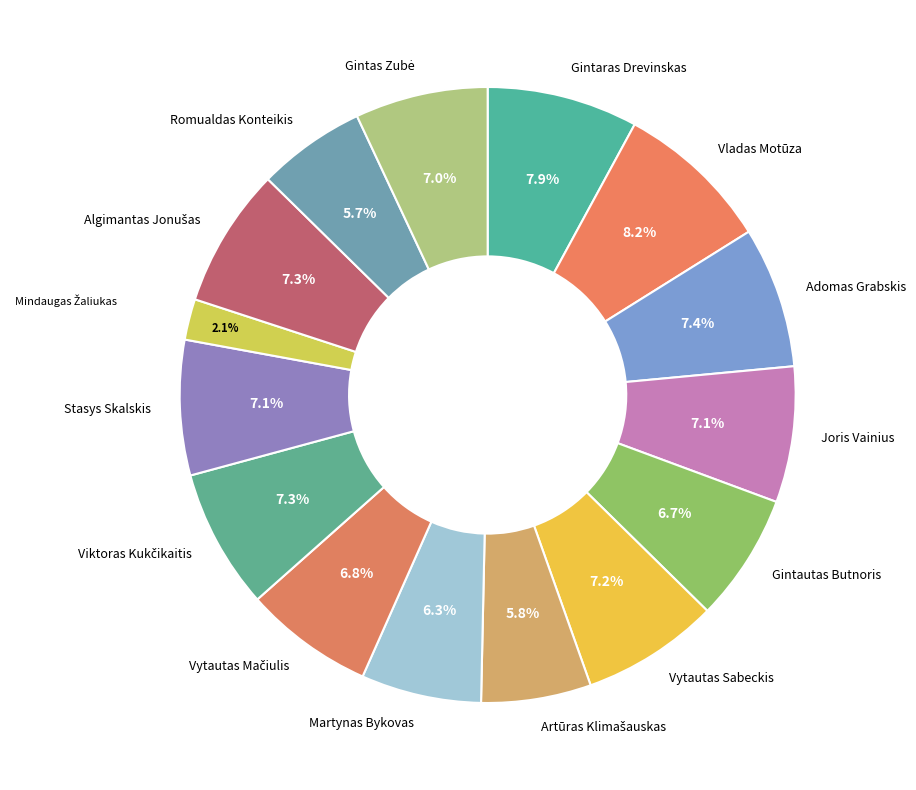

How many segments does this pie chart have?

15